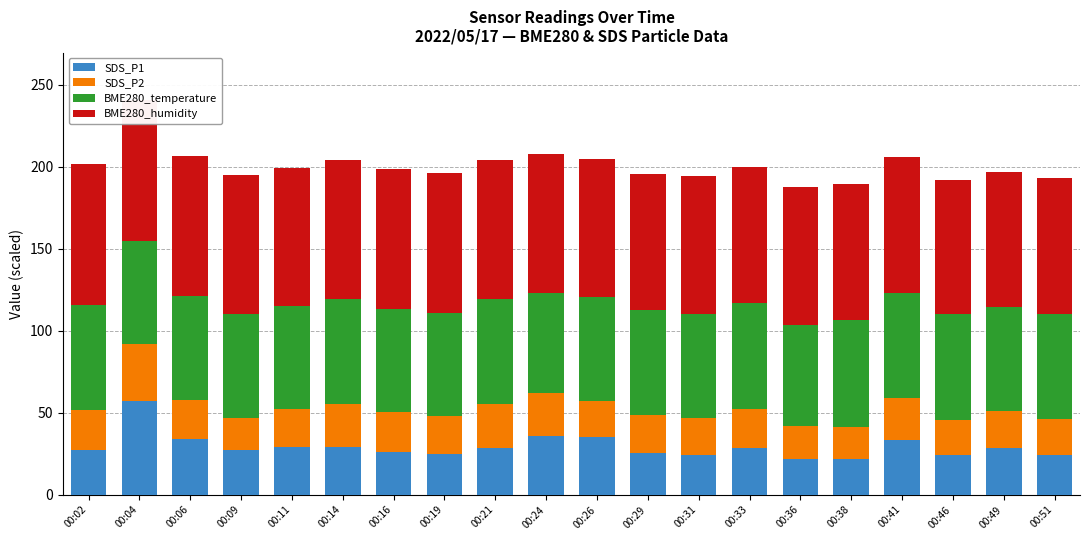

What is the lowest value of the SDS_P1 series?

22.0